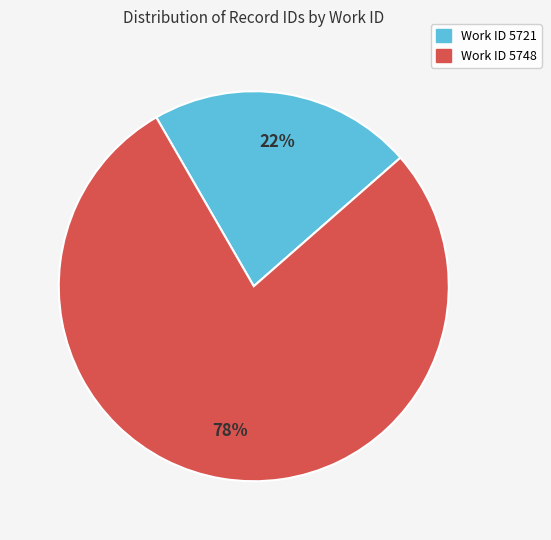

Is there a majority slice in this chart?

Yes